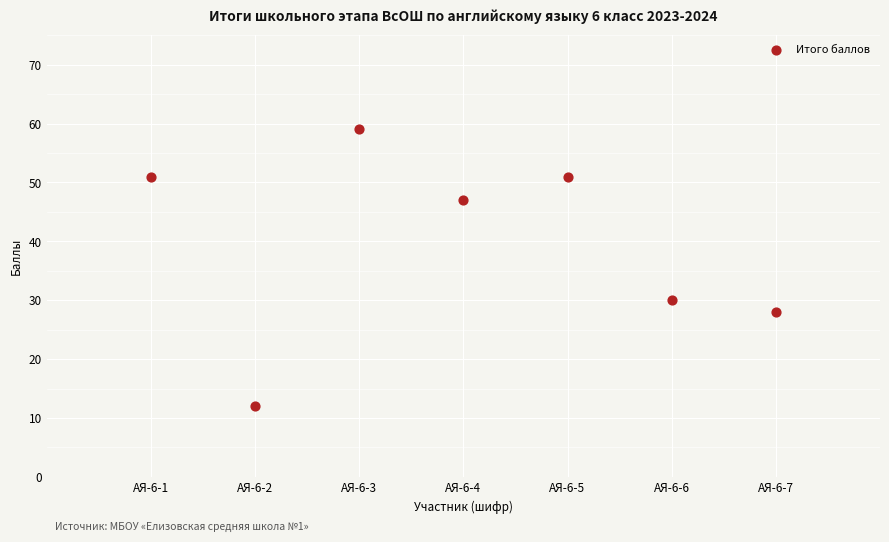

What is the range of X values (max minus min)?

6